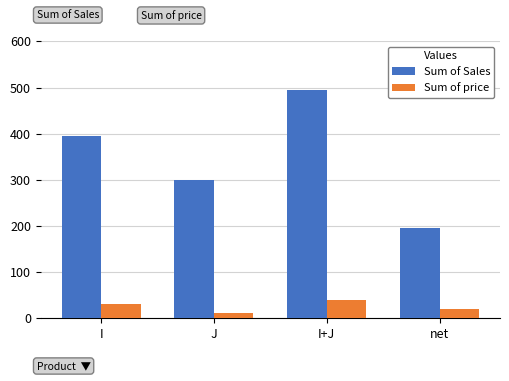

Which series changed the most between J and net?

Sum of Sales